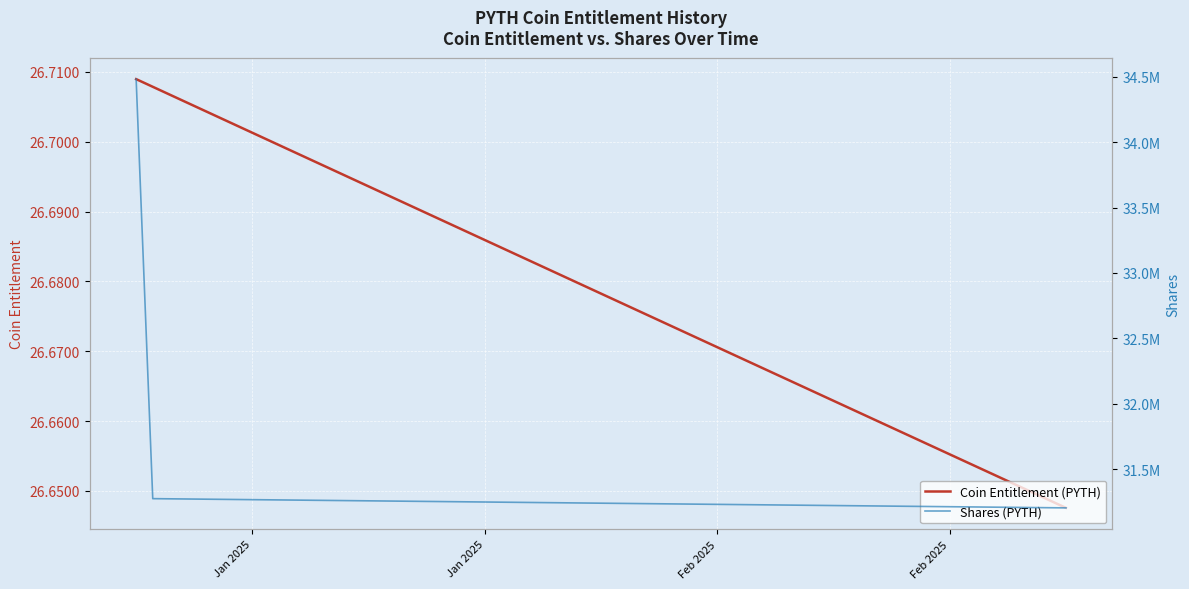

Reading right to left, list all the values displayed in this chart.

Coin Entitlement (PYTH): 26.6	26.6	26.7	26.7	26.7	26.7	26.7	26.7	26.7	26.7	26.7	26.7	26.7	26.7	26.7	26.7	26.7	26.7	26.7	26.7	26.7	26.7	26.7	26.7	26.7	26.7	26.7	26.7	26.7	26.7	26.7	26.7	26.7	26.7	26.7	26.7	26.7	26.7	26.7
Shares (PYTH): 31204293.2	31205575.6	31209422.8	31210705.5	31211988.2	31213270.9	31214553.7	31219685.4	31220968.4	31222251.5	31223534.7	31227384.5	31228667.9	31229951.3	31231234.8	31232518.3	31236369.2	31237652.9	31238936.7	31240220.6	31245356.5	31246640.6	31247924.7	31249209.0	31250493.2	31254346.3	31255630.8	31256915.3	31258199.9	31259484.6	31263338.8	31264623.6	31265908.5	31267193.5	31268478.5	31272333.8	31273619.0	31274904.3	34481264.6